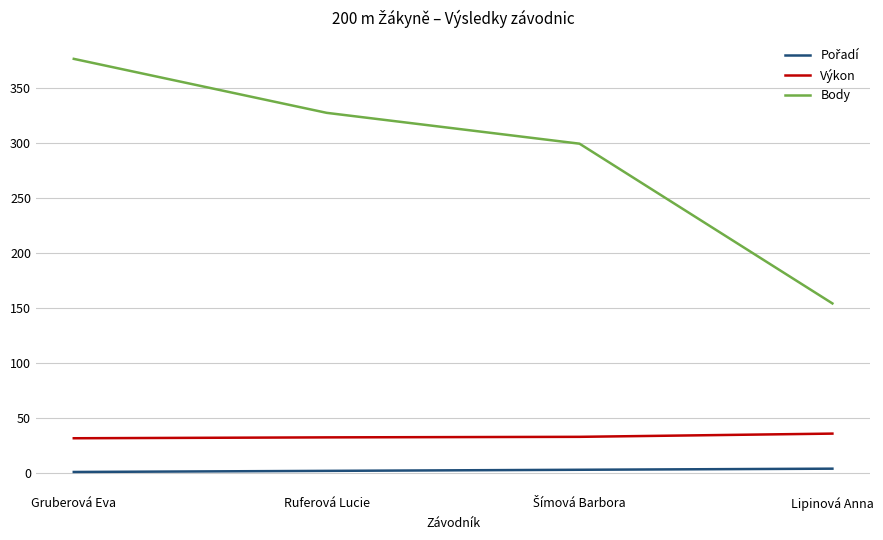

At which category does the chart reach its peak across all series?

Gruberová Eva